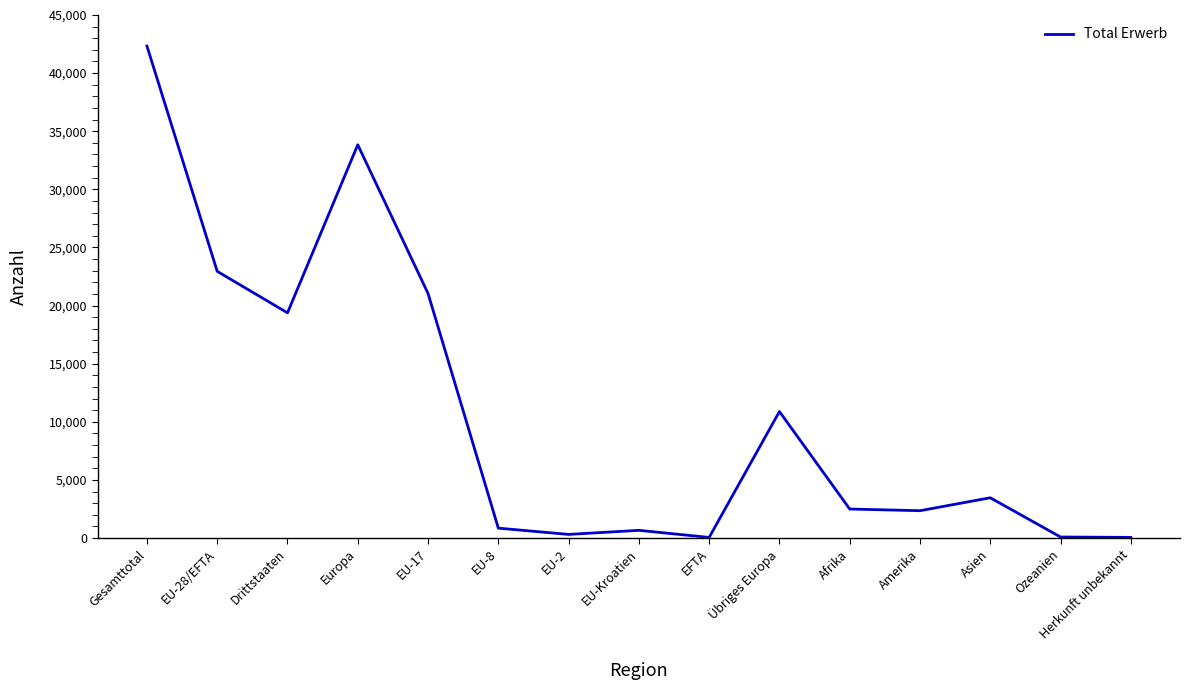

Where is the first local minimum?

Drittstaaten